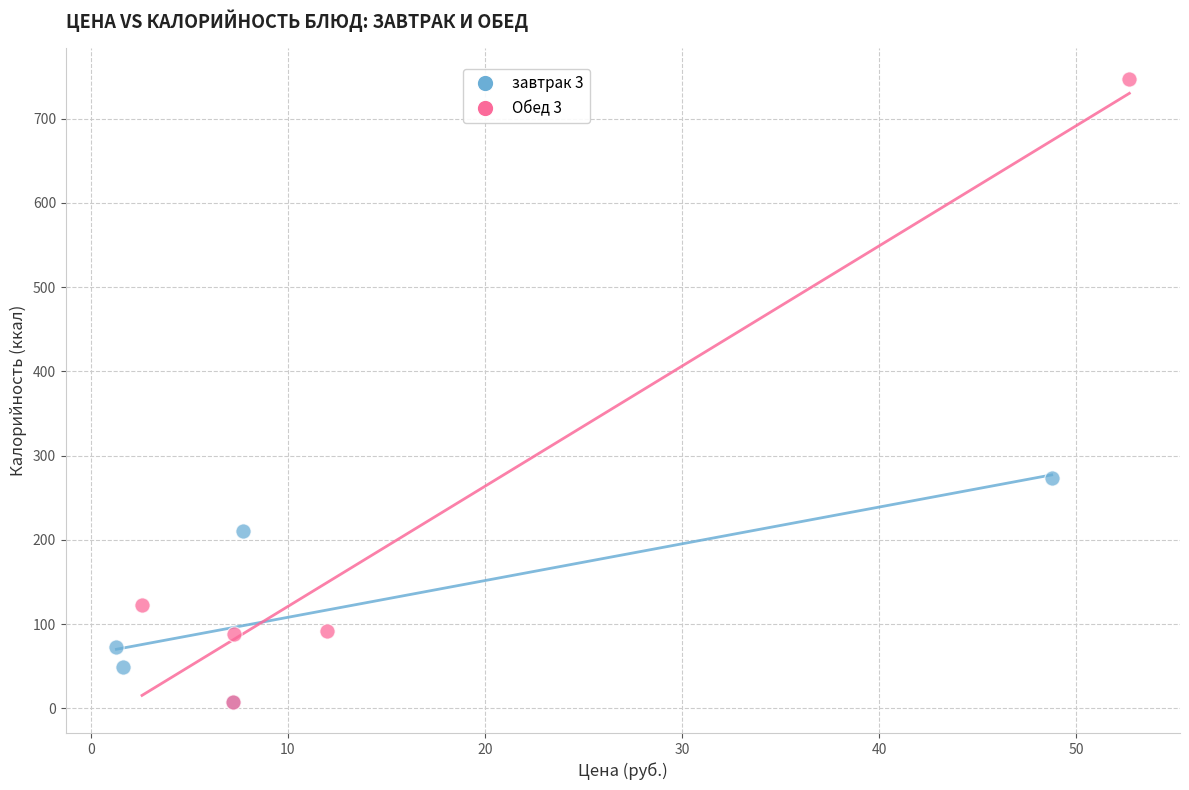

Which series has the widest spread of Y values?

Обед 3